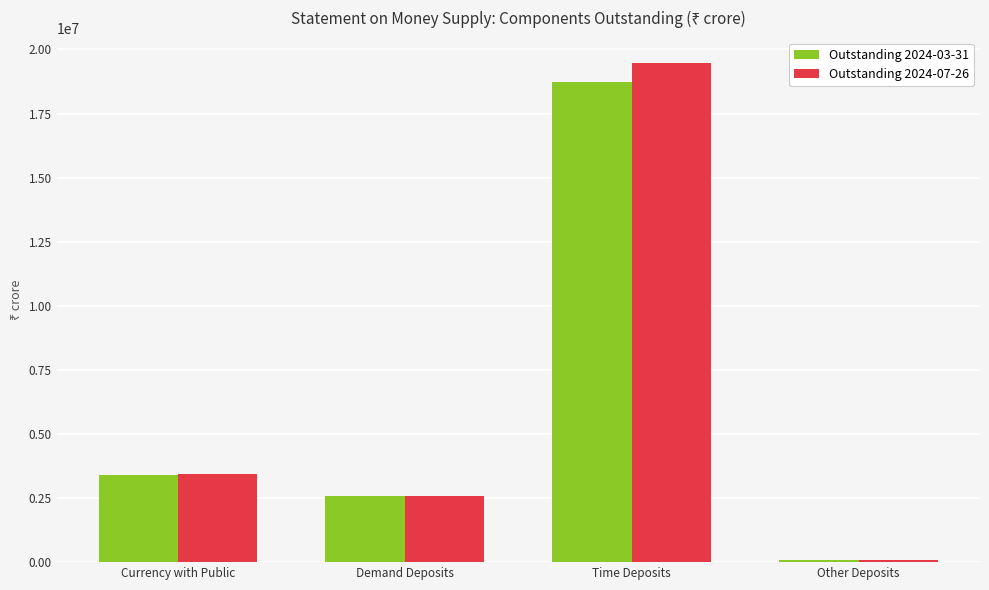

What is the sum of all Outstanding 2024-07-26 values?

25589778.2